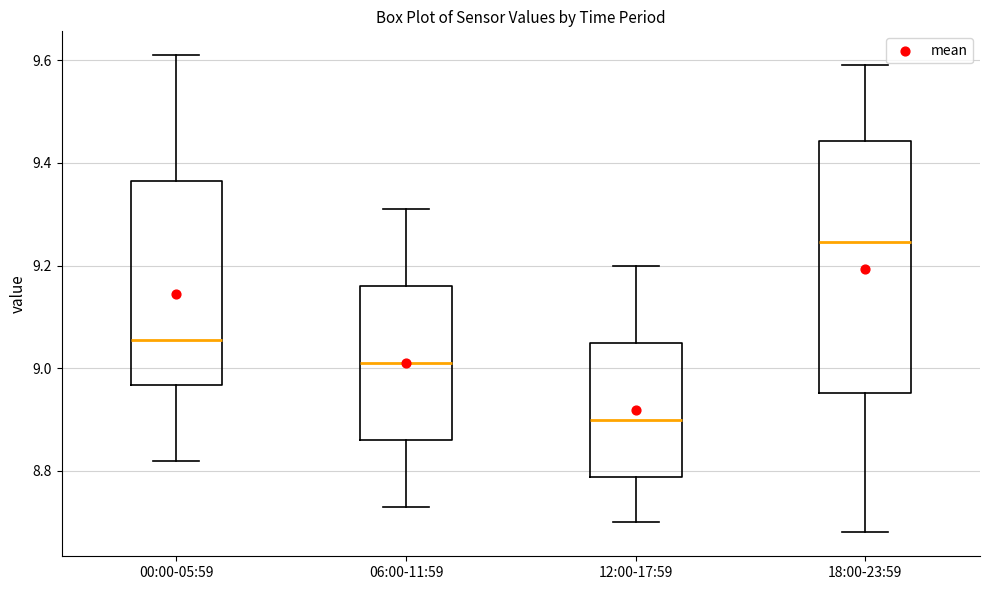

Where is the upper edge of the box for 12:00-17:59 on the y-axis? The values are not printed on the chart, so give them approximately, as read against the axis.

9.06